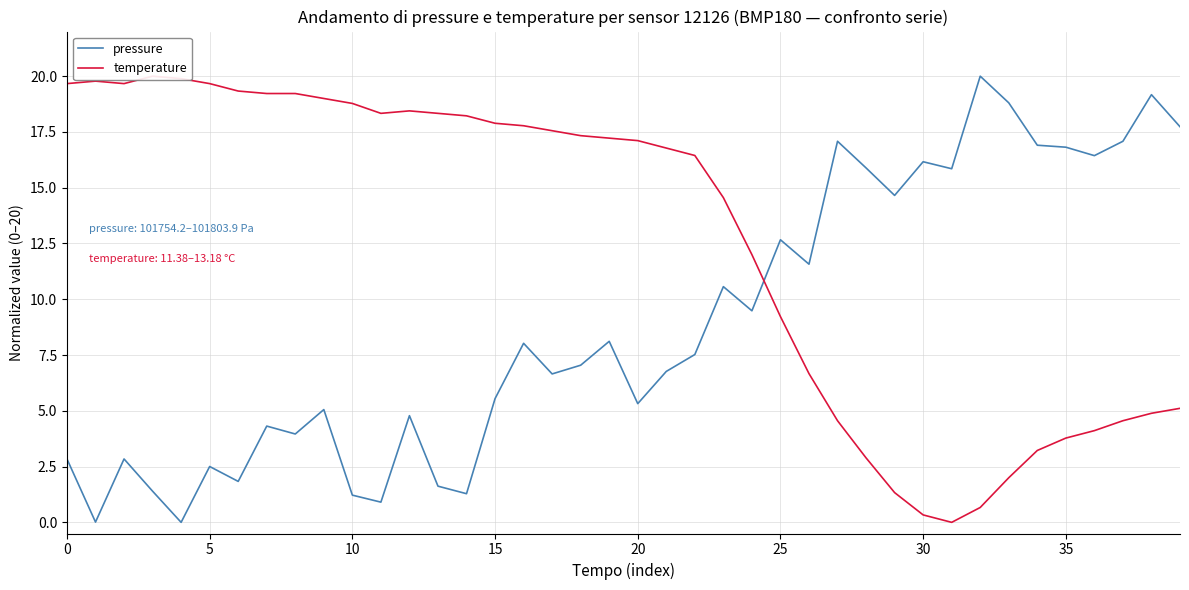

True or false: temperature has more than 2 interior local peaks.

True